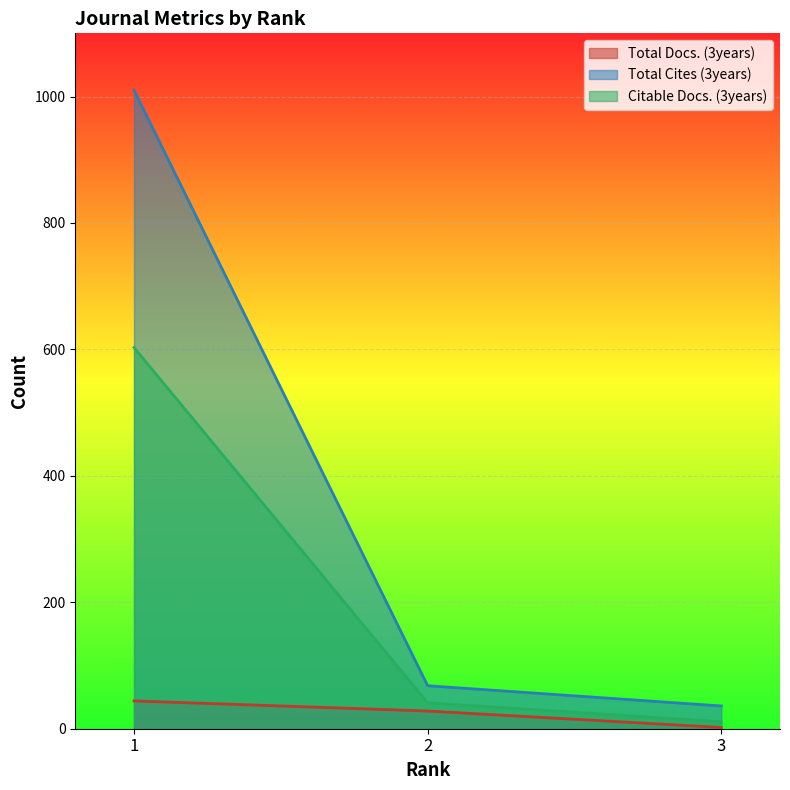

What is the total value across all series at 2?

137